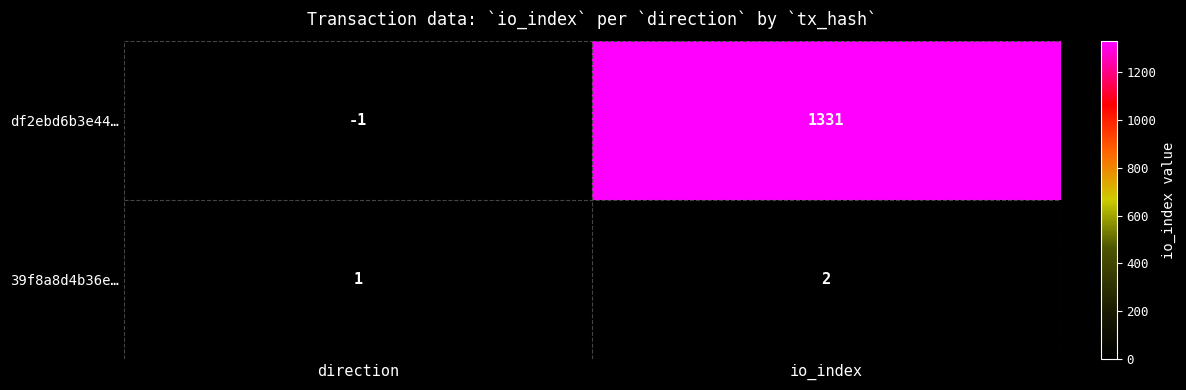

The 39f8a8d4b36e… series shows 4 at io_index. True or false?

False